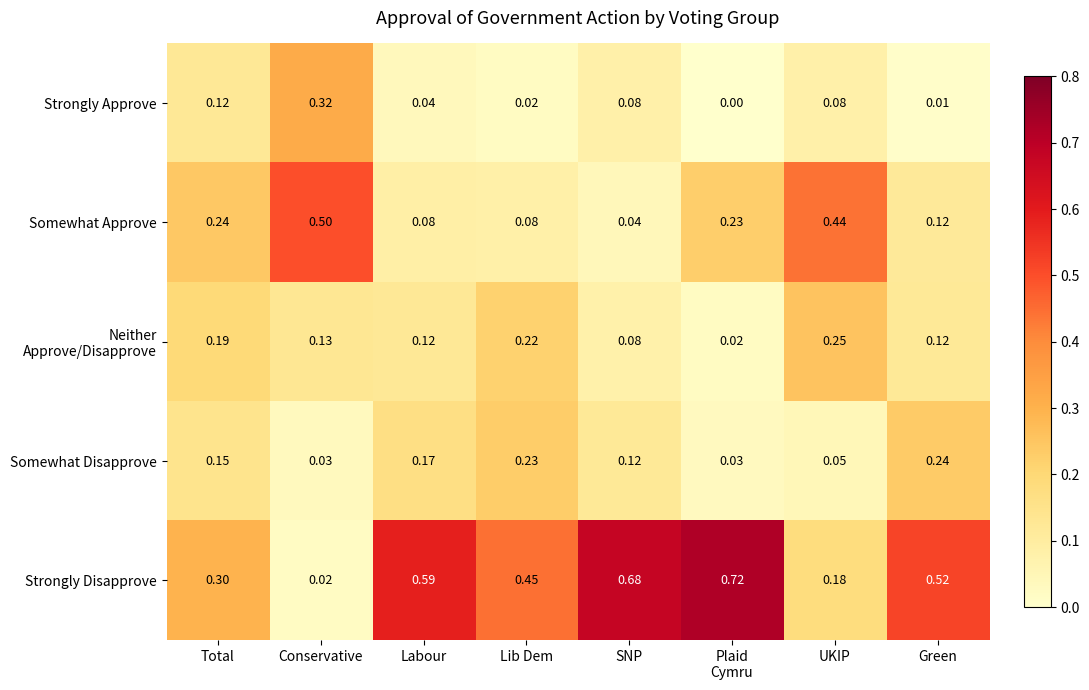

Between Lib Dem and UKIP, which series saw the biggest shift?

Somewhat Approve